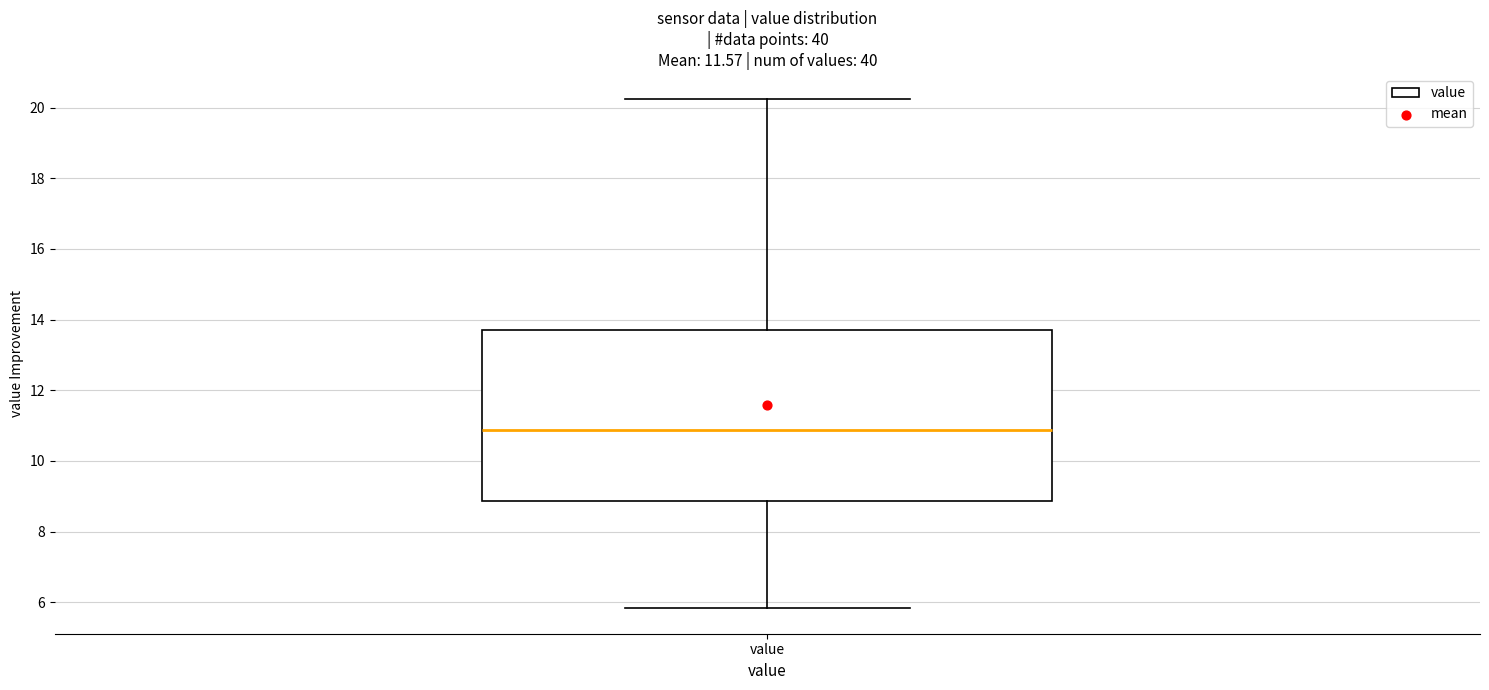

Transcribe this box plot: give where the median line is, the range the box spans, and where the two whiskers end, as read against the y-axis. The values are not printed on the chart, so give them approximately, as read against the axis.

median 10.8, box 8.8 to 13.8, whiskers 5.8 to 20.2